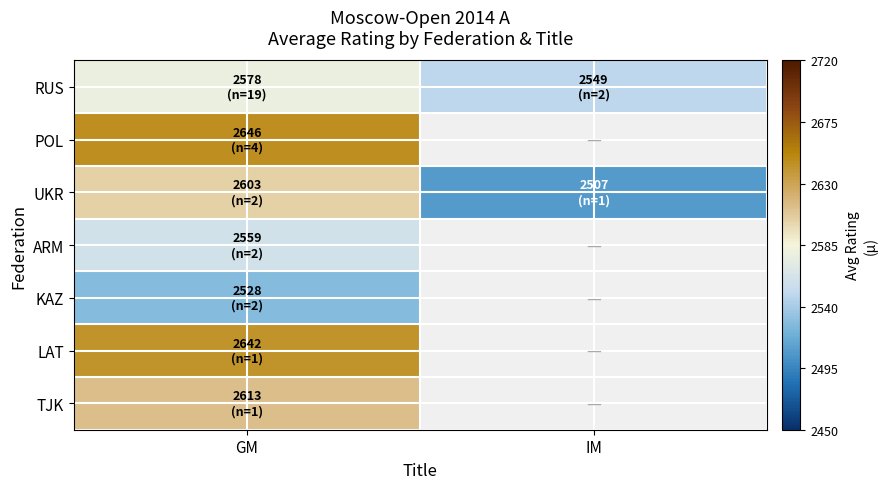

Which series has the largest range (max minus min)?

UKR